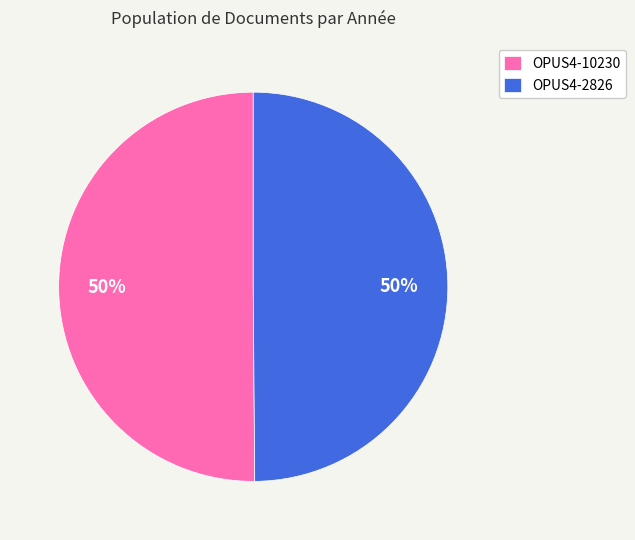

To the nearest percent, what is the average slice percentage?

50%